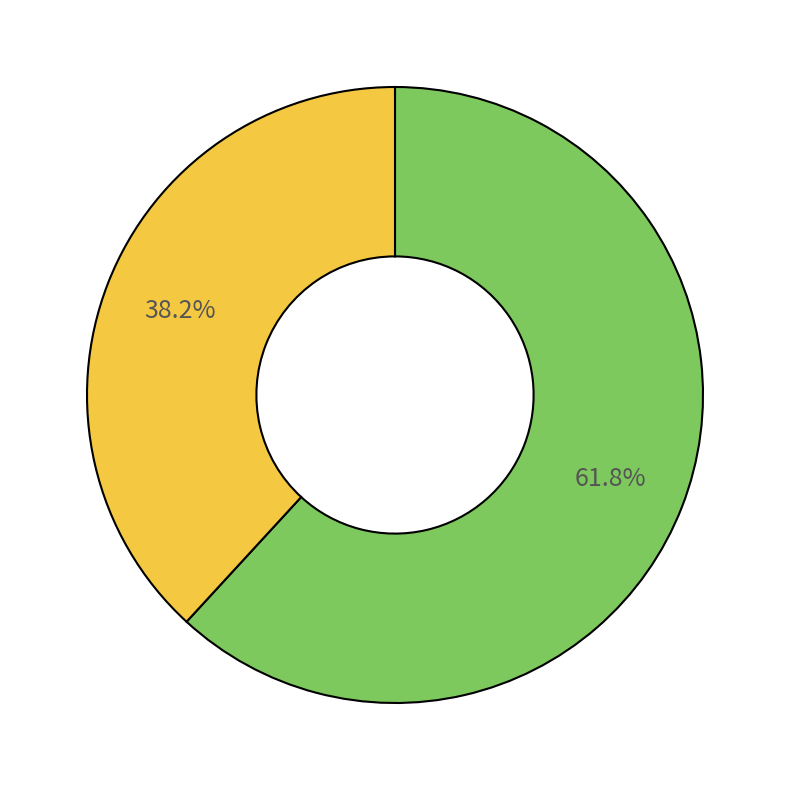

Is there a majority slice in this chart?

Yes